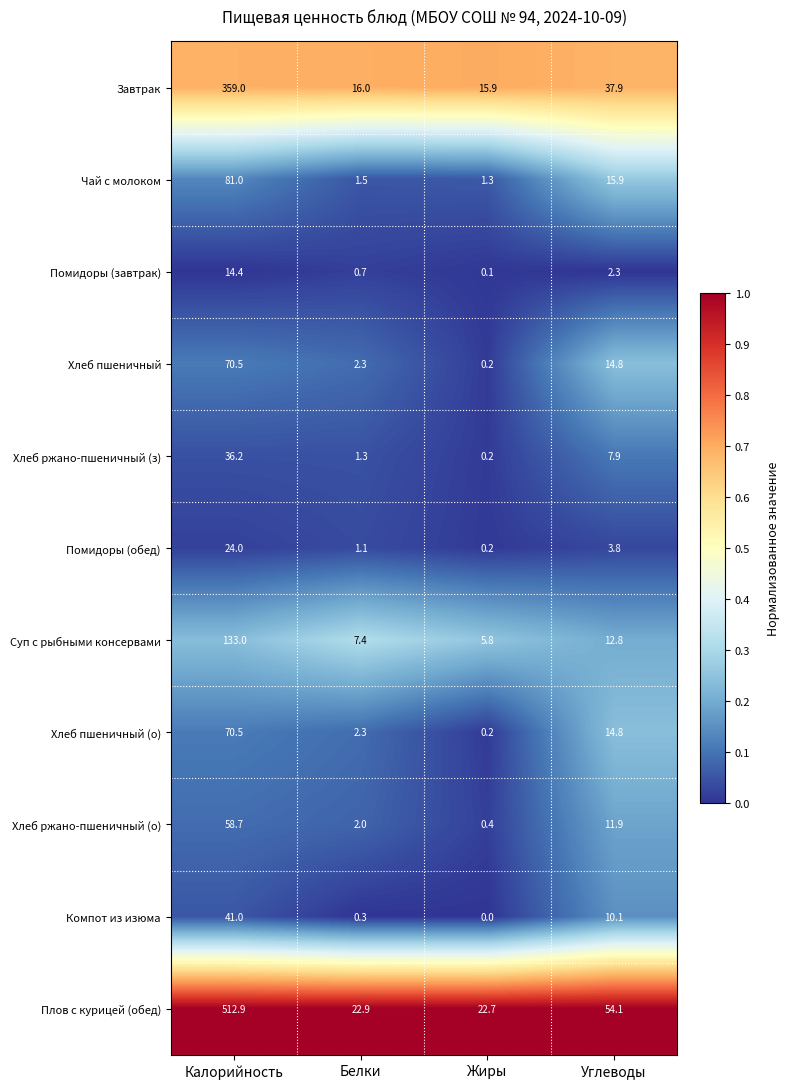

Which series has the largest total across all categories?

Плов с курицей (обед)